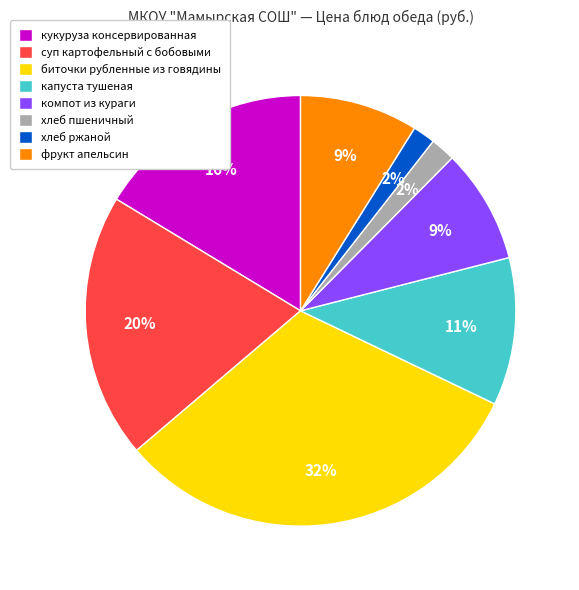

To the nearest percent, what is the difference between the largest and smallest slice percentages?

30%